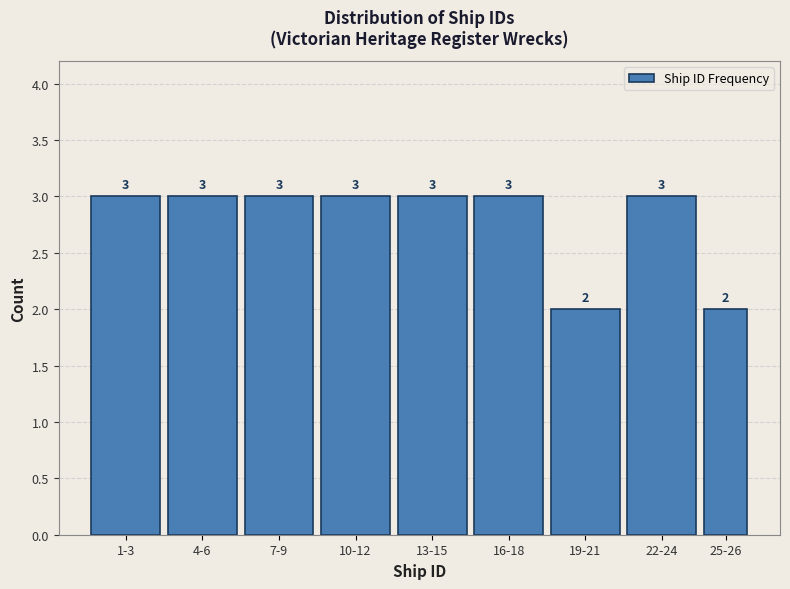

Reading left to right, transcribe all the data shown in this chart.

3	3	3	3	3	3	2	3	2